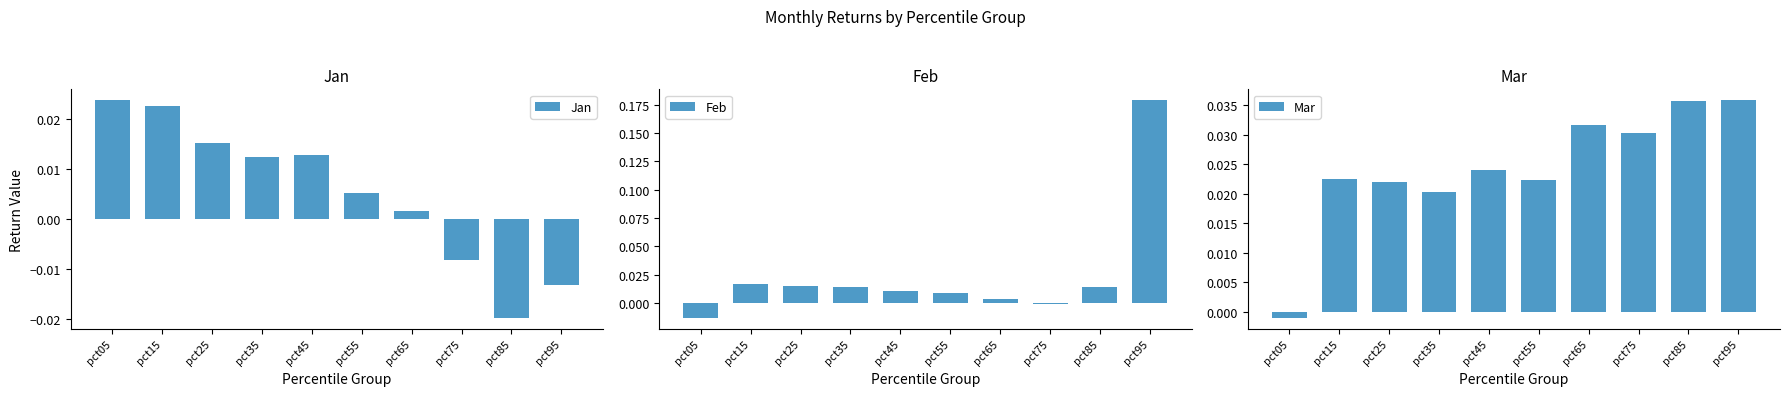

True or false: Jan has a value of 0.0 at pct55.

True